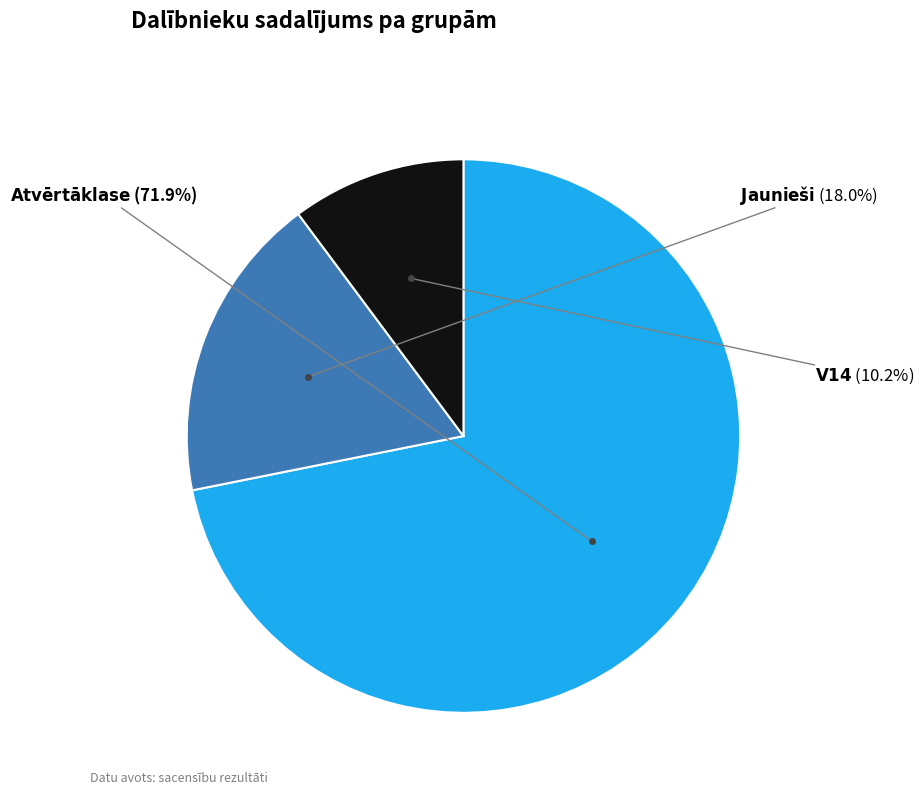

Is there a majority slice in this chart?

Yes